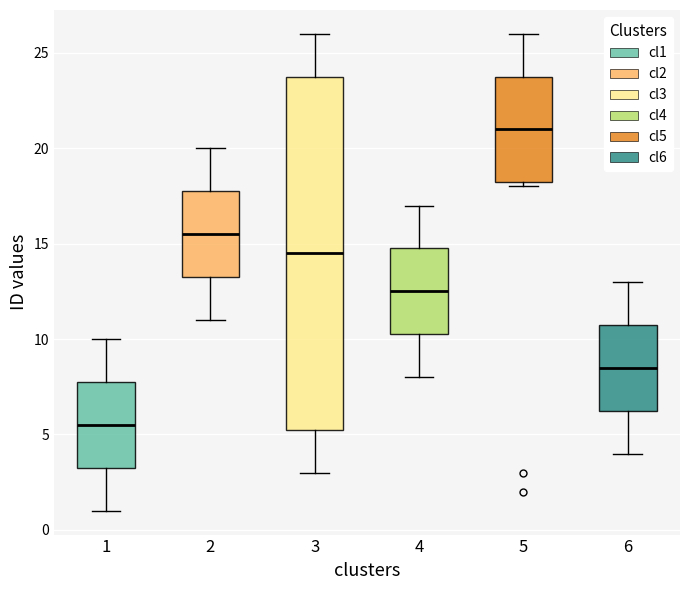

Comparing the boxes themselves (not the whiskers), which one is the tallest?

3